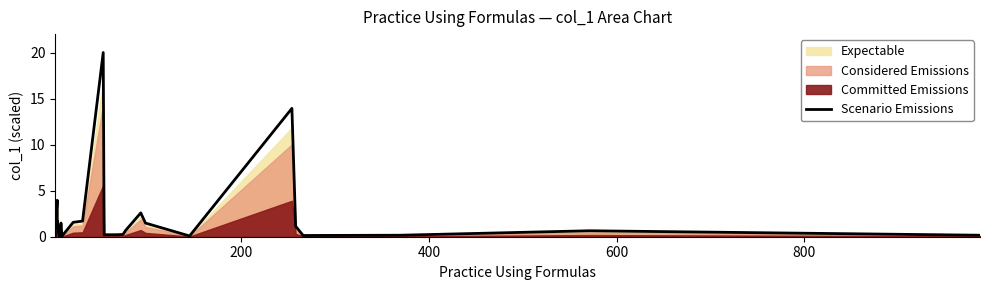

What is the average value?

2.2